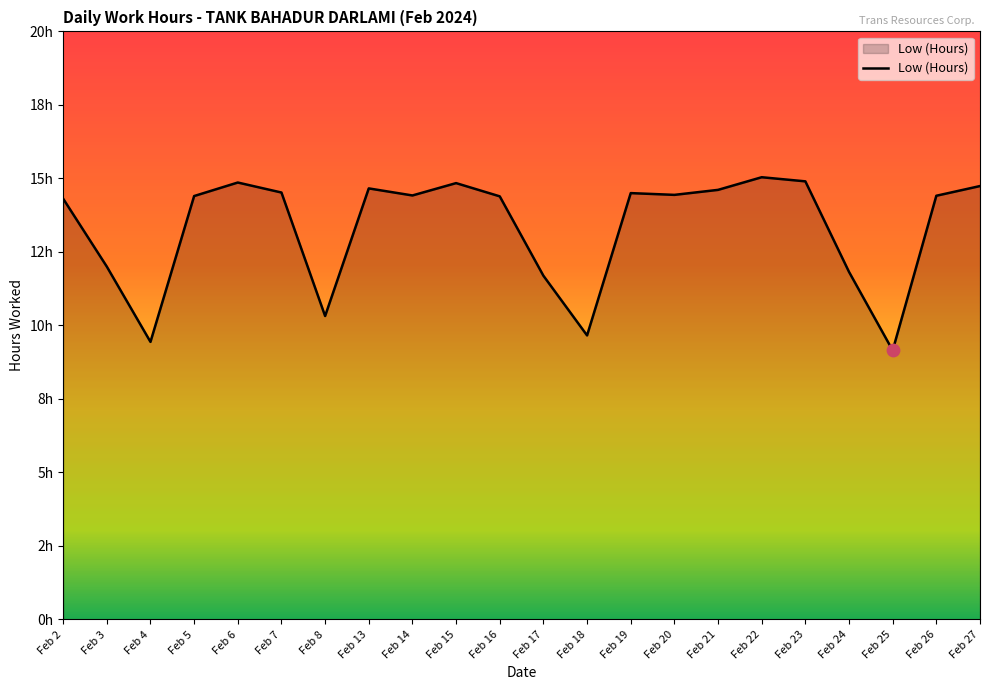

What is the change in value from Feb 15 to Feb 16?

-0.4